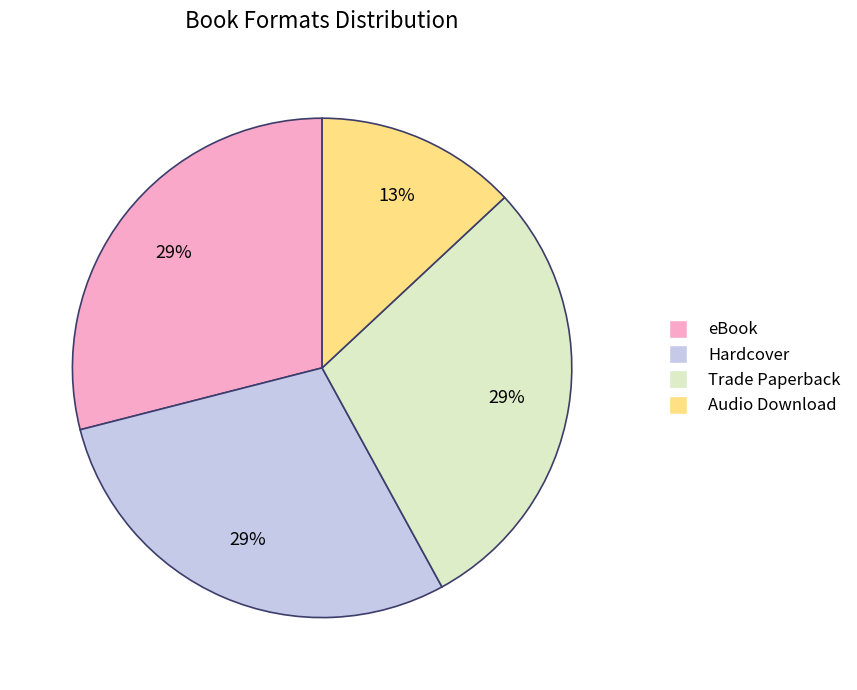

Is the sum of Audio Download and Hardcover greater than half?

No